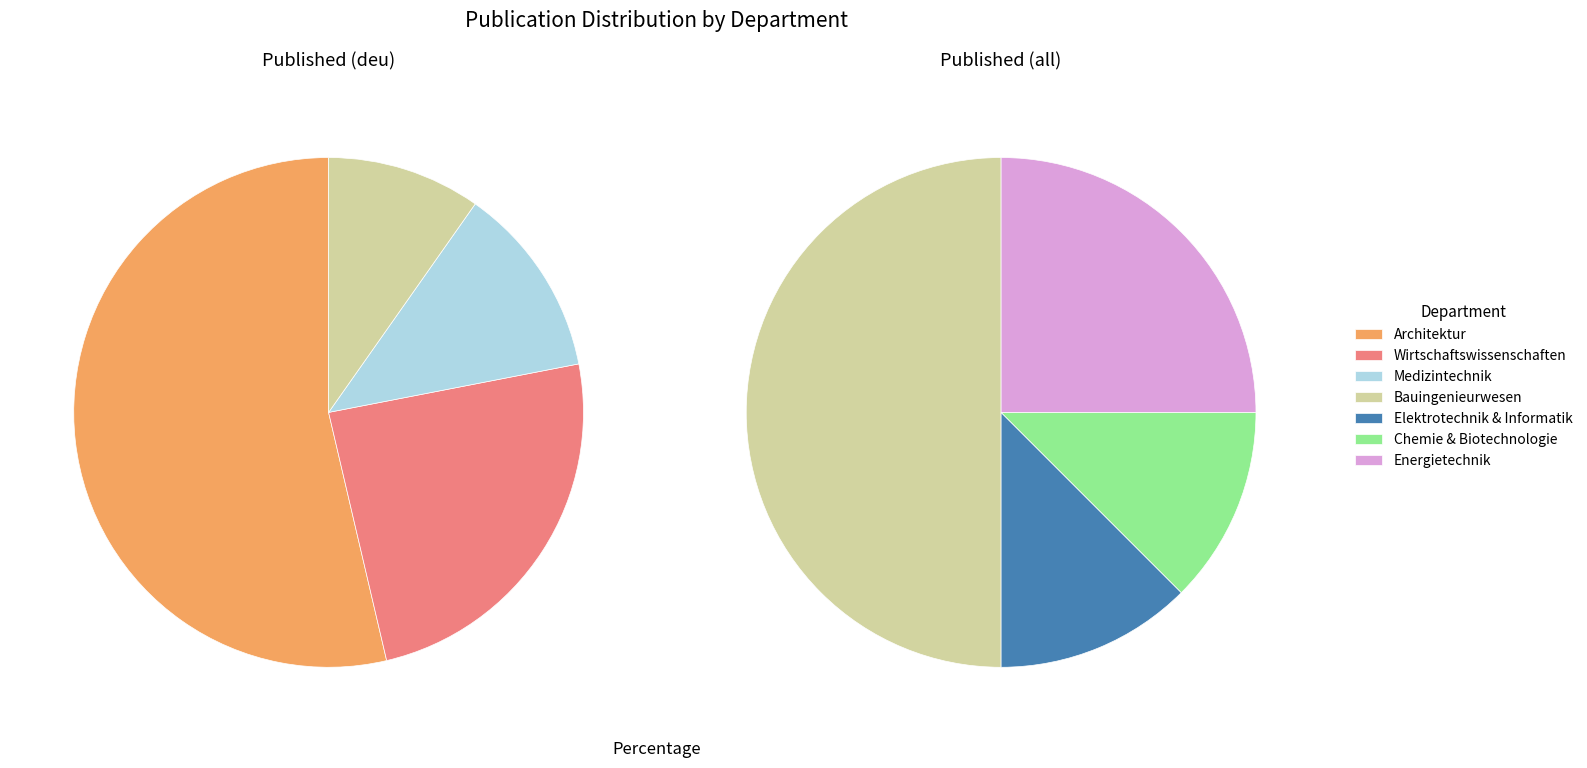

To the nearest percent, what is the average slice percentage?

14%